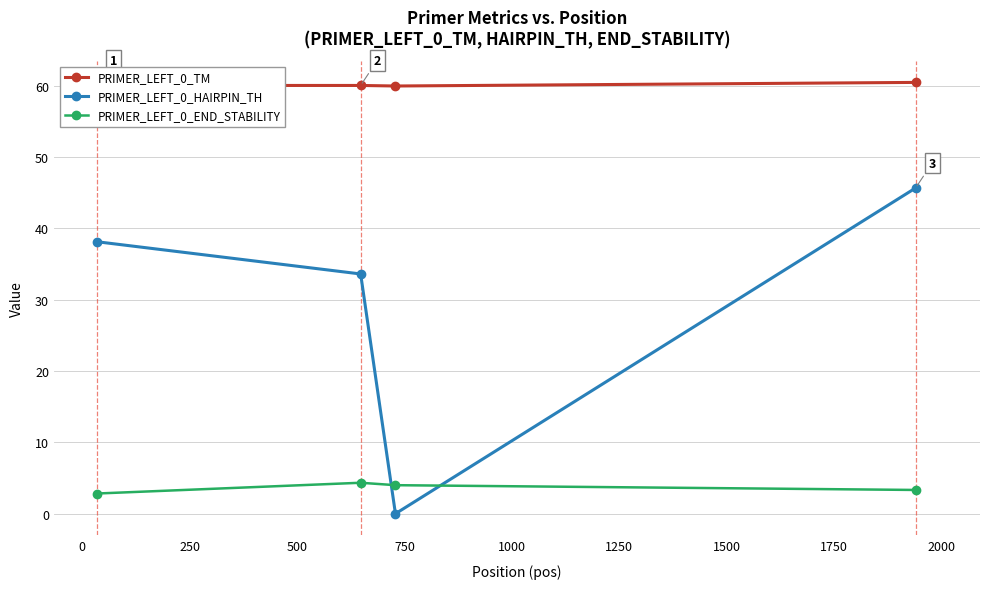

How many lines are shown in the chart?

3